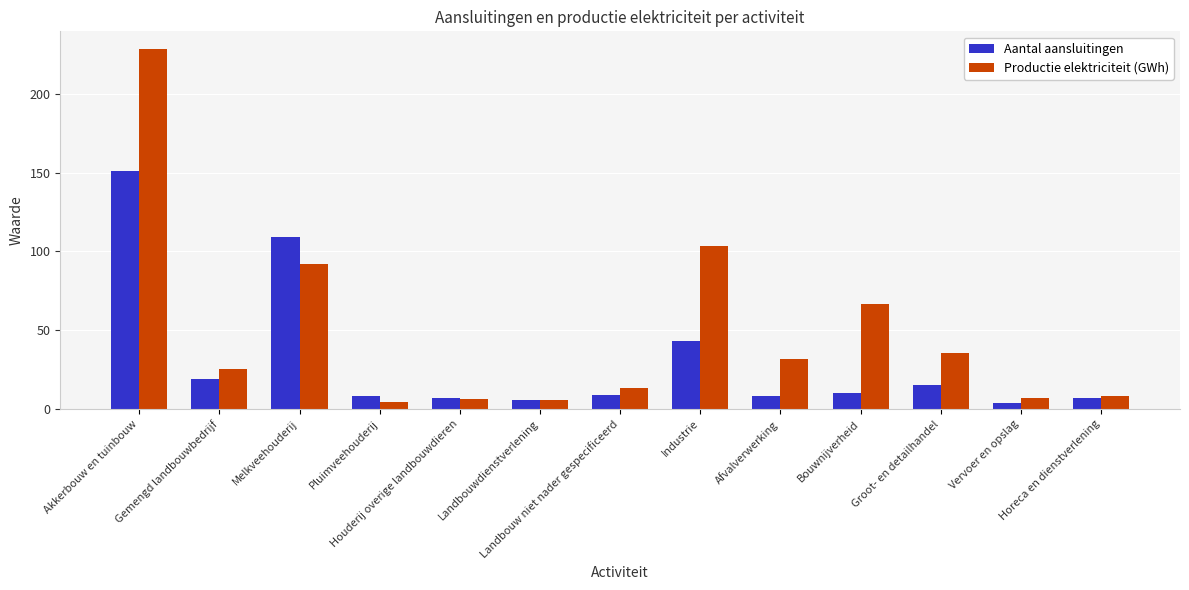

The value of Aantal aansluitingen at Gemengd landbouwbedrijf is 19.0. True or false?

True